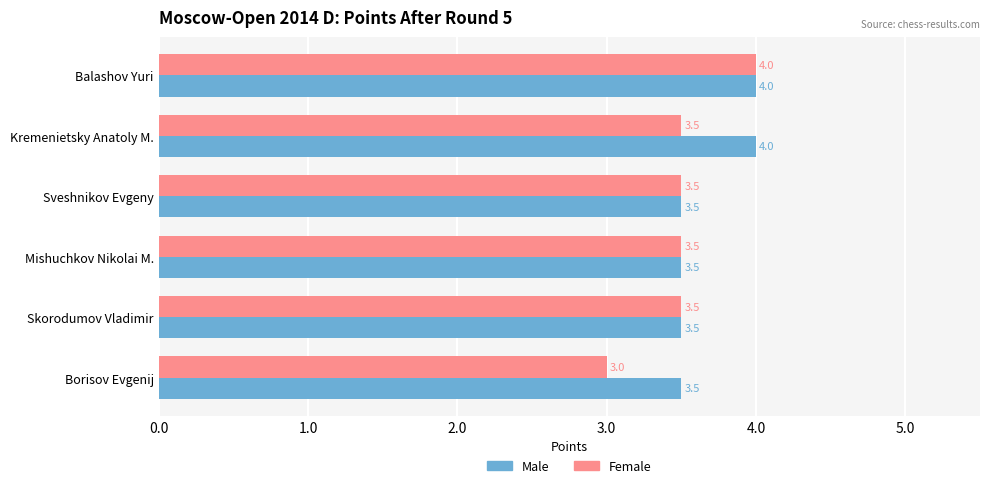

What is the spread (max minus min) of values at Borisov Evgenij?

0.5